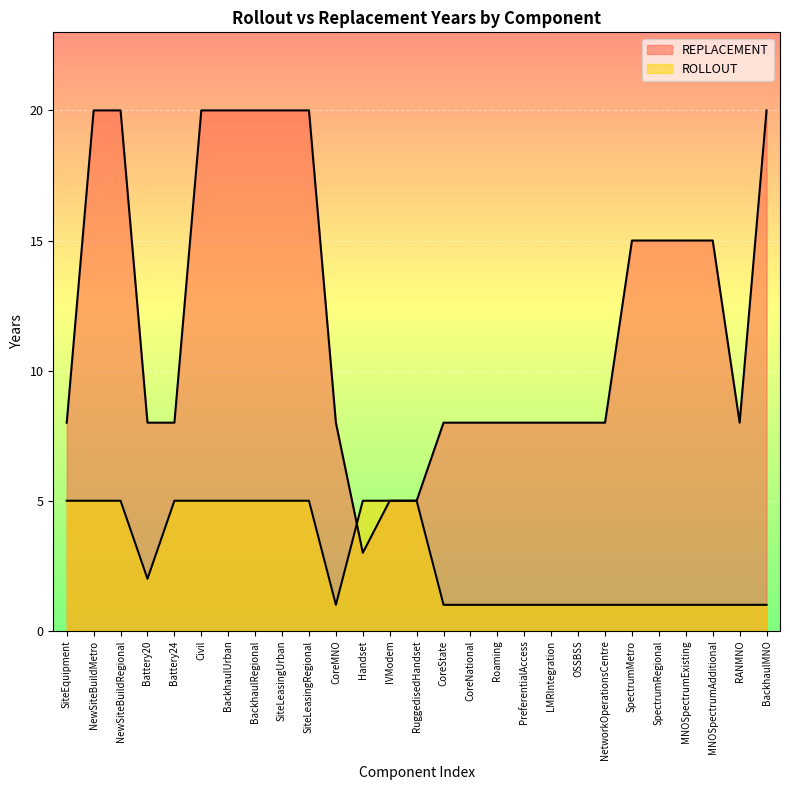

True or false: REPLACEMENT has more than 2 points higher than both neighbors.

False